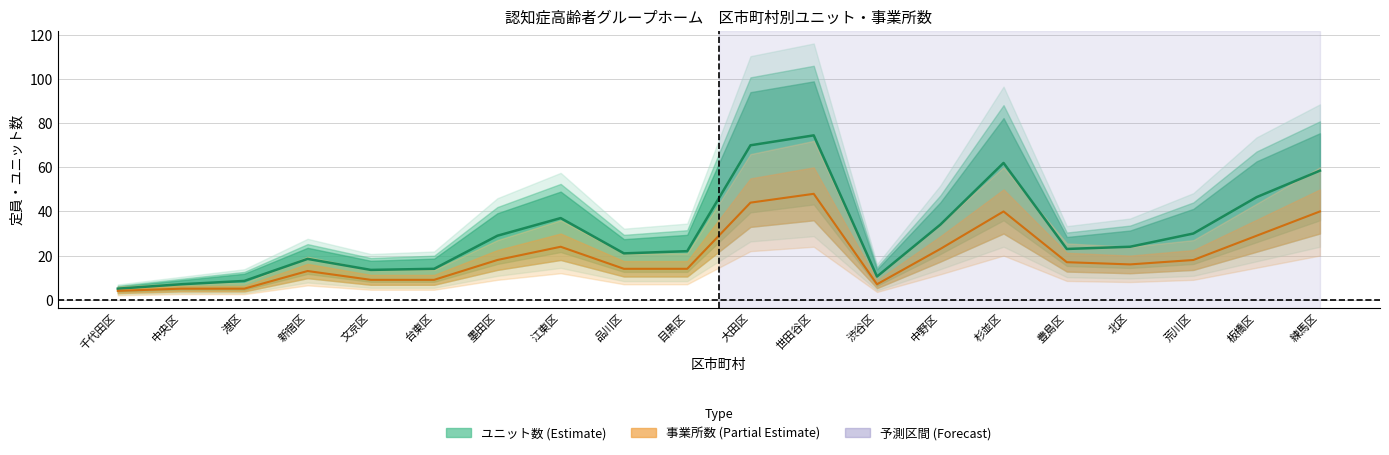

Which series has the widest spread of values?

ユニット数 (中心)